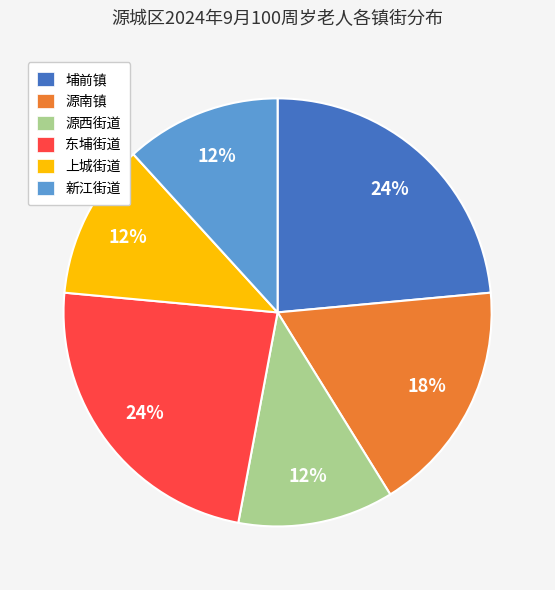

Is 源西街道 the majority of the pie?

No